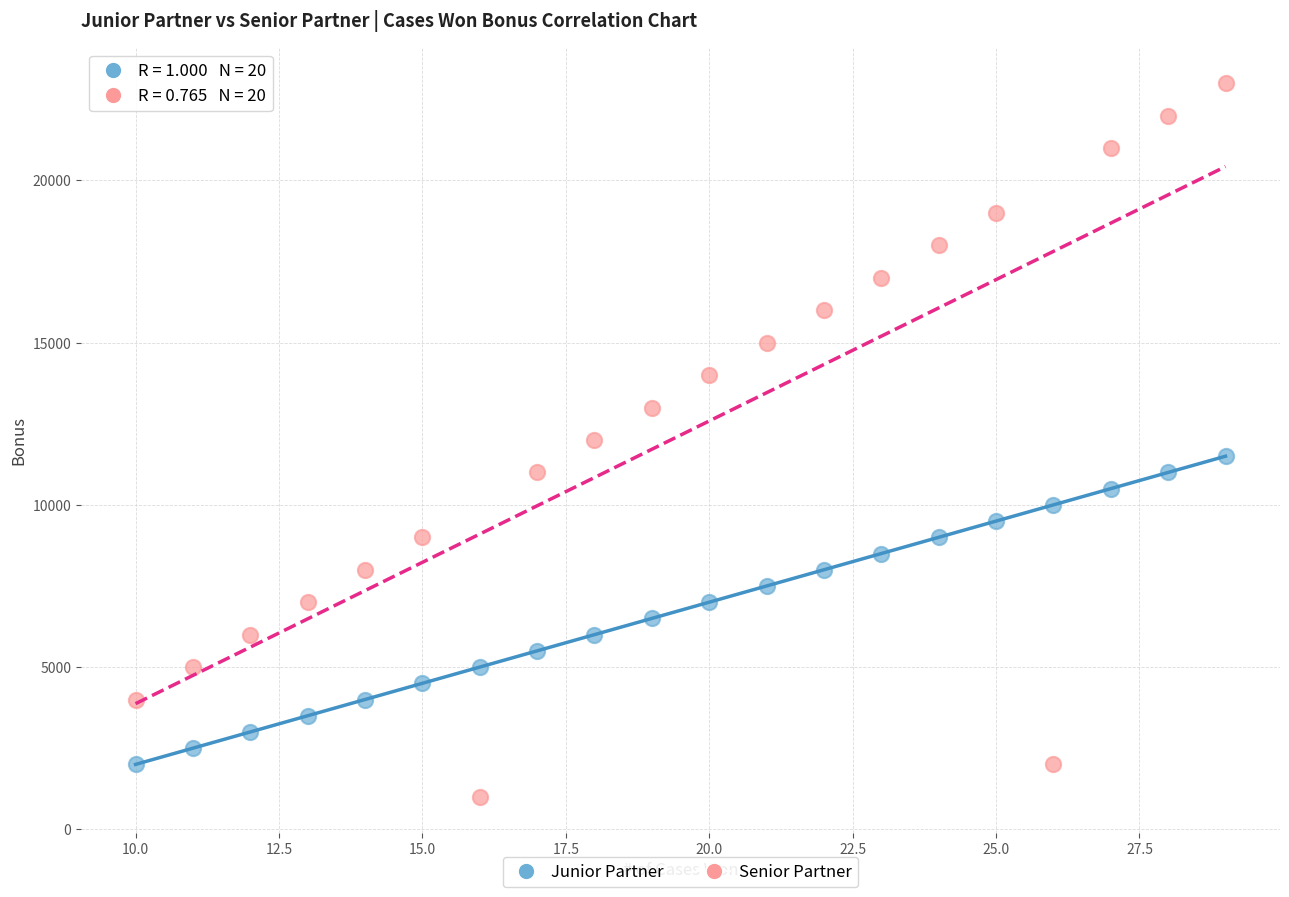

Which series has the widest spread of Y values?

Senior Partner